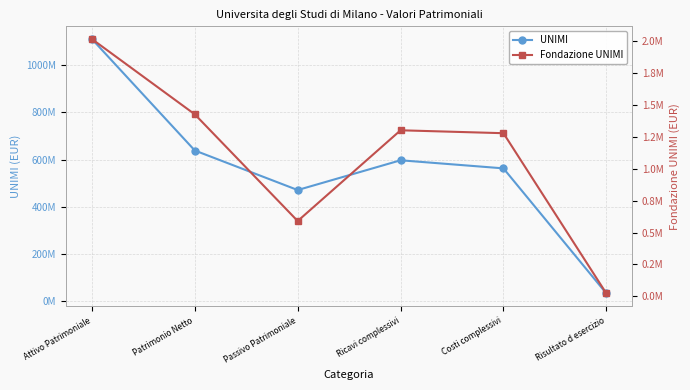

Which category has the highest value in the UNIMI series?

Attivo Patrimoniale